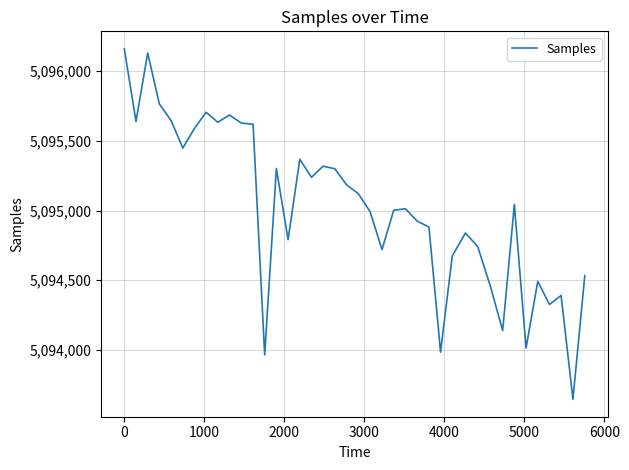

What is the maximum value shown in the chart?

5096161